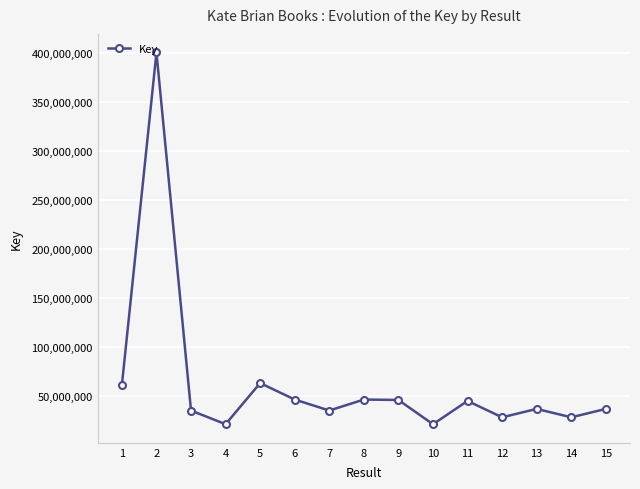

What is the value of the 15th point from the left?

36550752